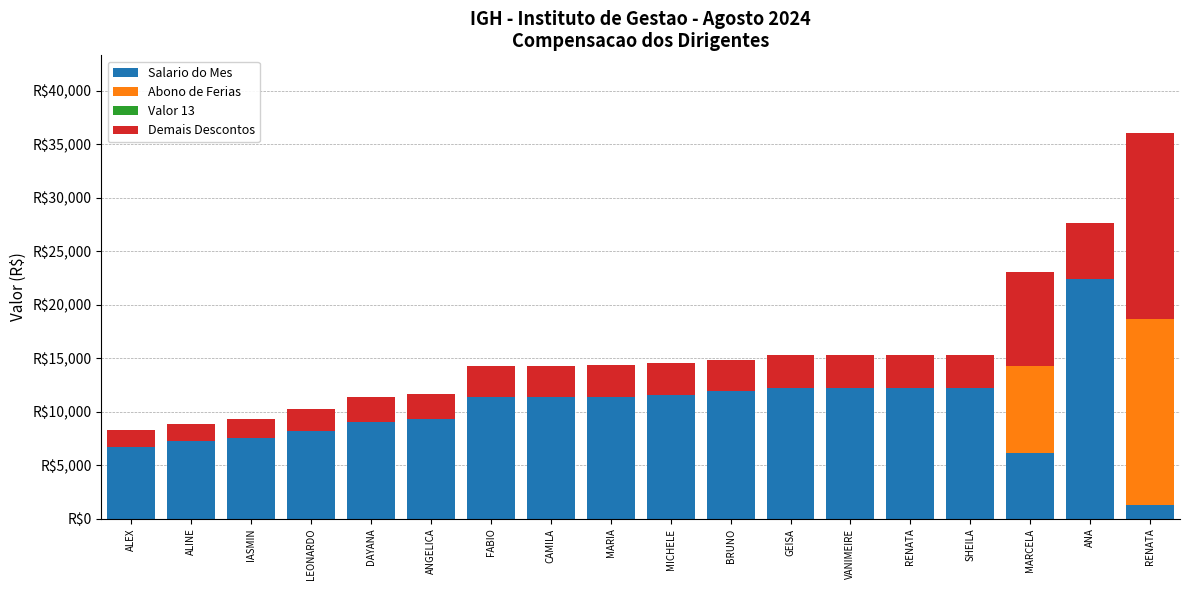

What is the total value across all series at ANGELICA?

11671.4